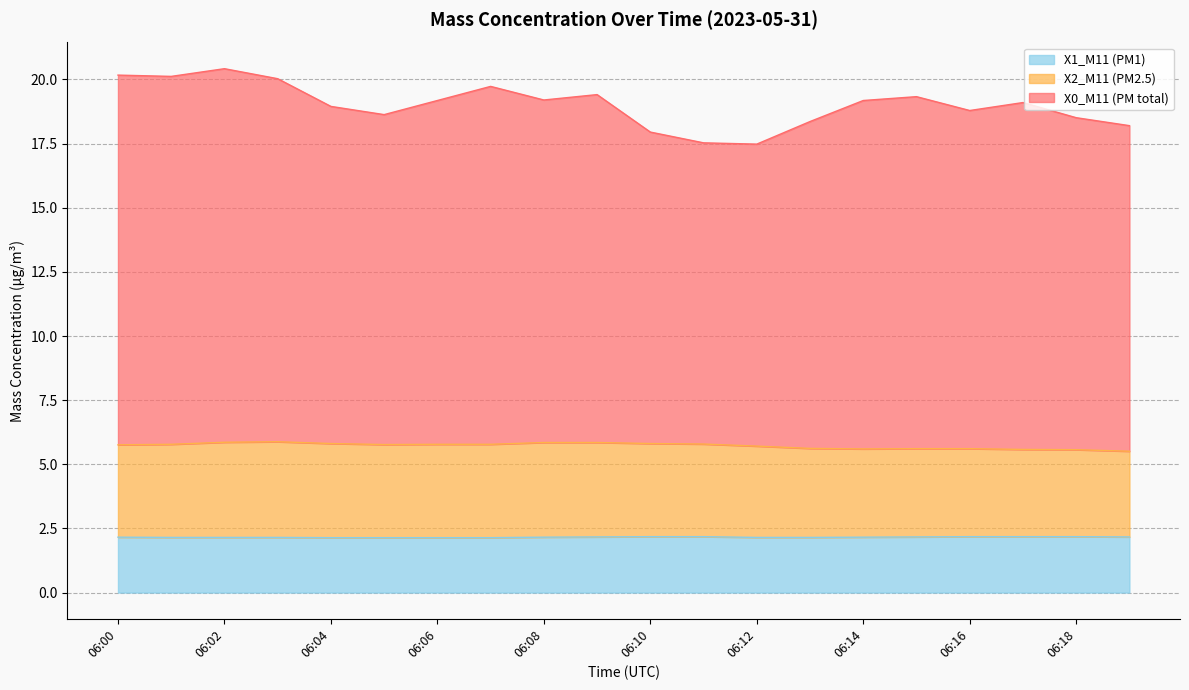

What are all the series names shown in the legend?

X1_M11 (PM1), X2_M11 (PM2.5), X0_M11 (PM total)